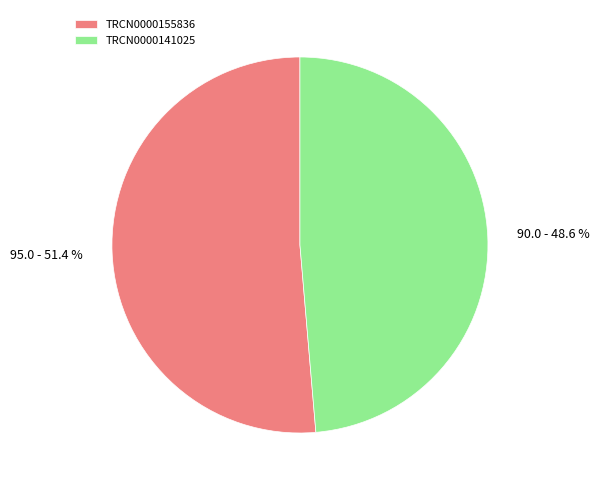

Which category has the smallest portion of the pie?

TRCN0000141025